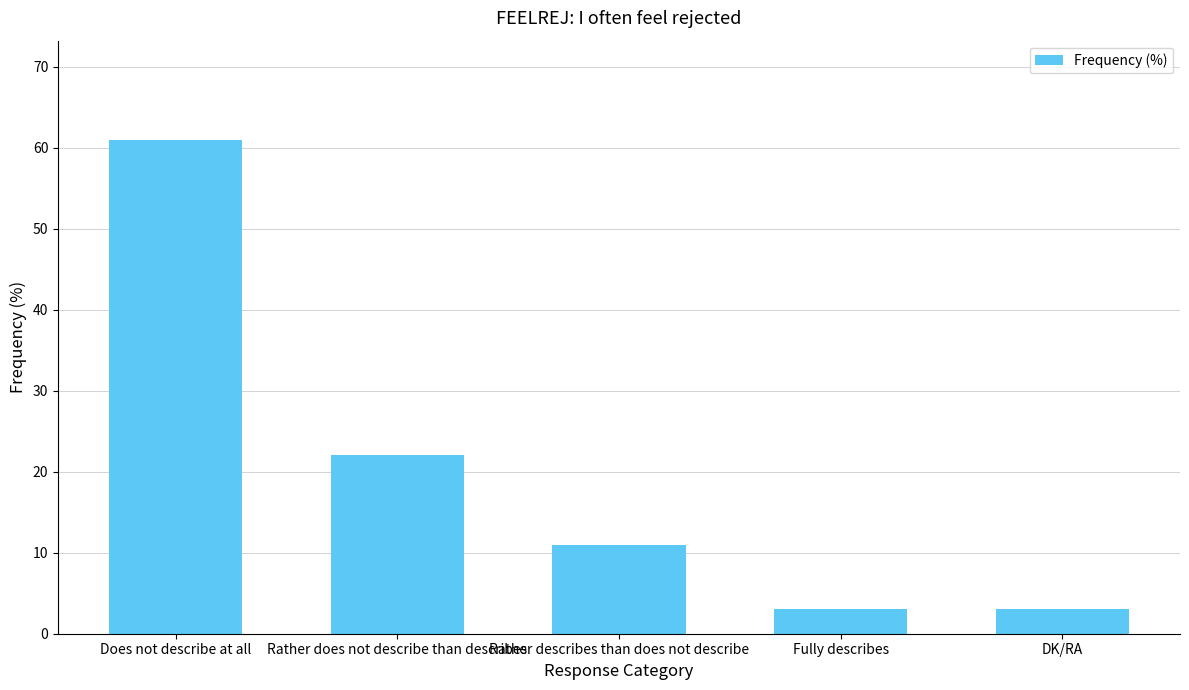

What is the difference between the maximum and minimum values?

58